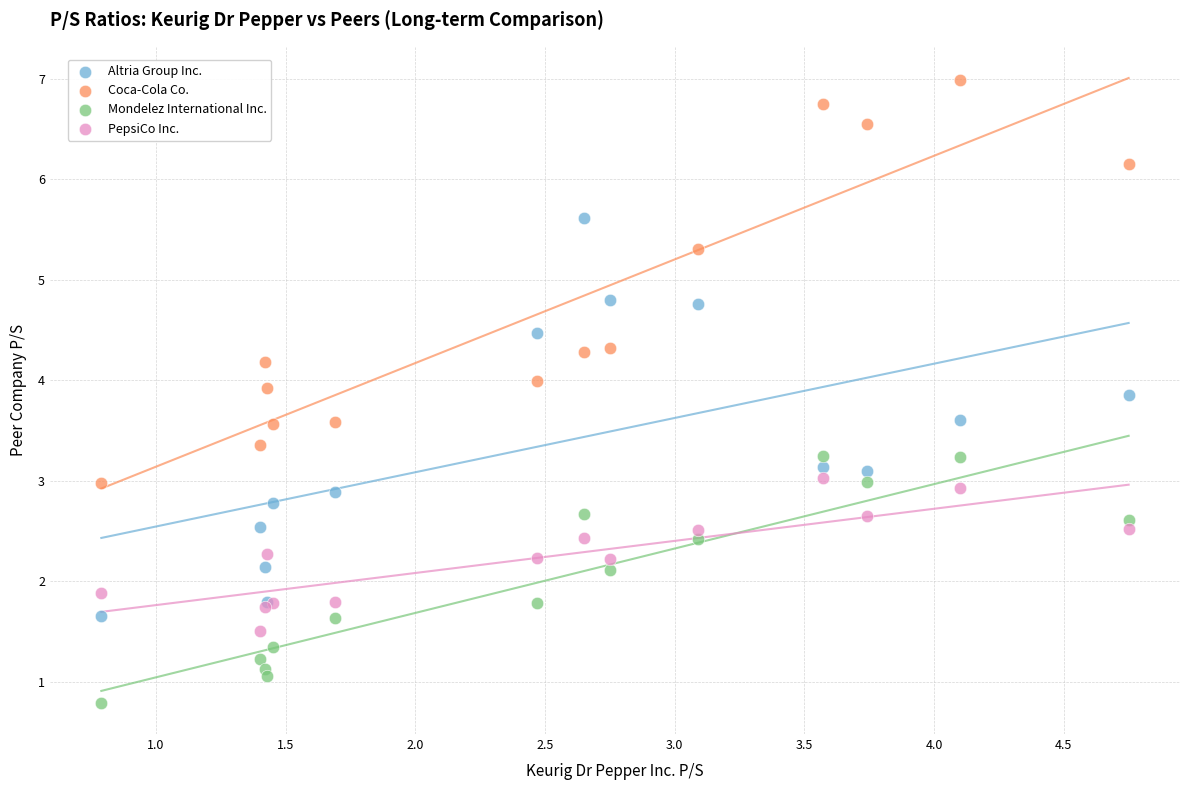

Which series contains the lowest Y value?

Mondelez International Inc.